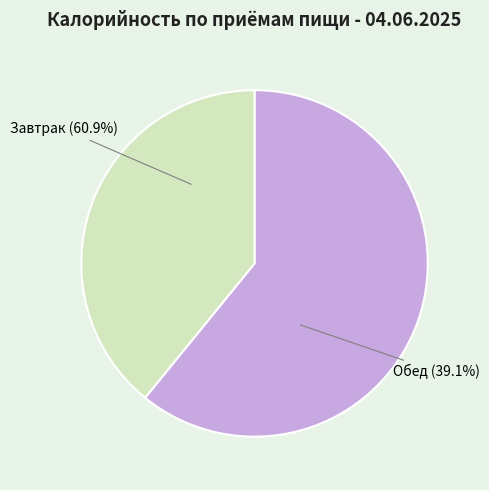

How many slices are in this pie chart?

2